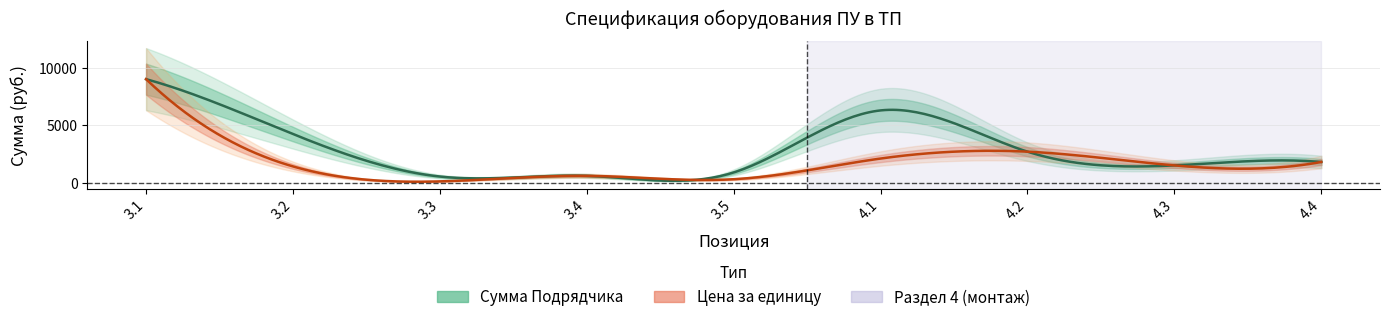

What position from the left is 4.2?

7